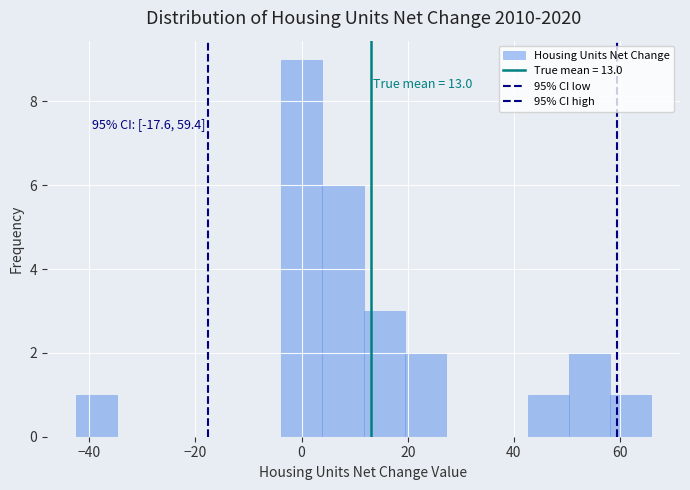

Read against the x-axis, roughly where is the centre of the tallest bar?

0